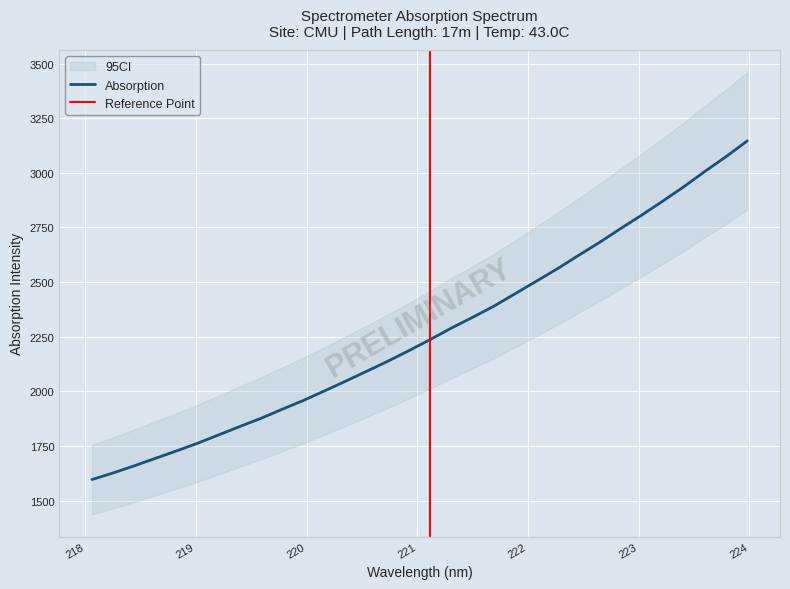

Reading right to left, what are all the values shown in this chart?

3146.0	3074.4	3006.9	2936.7	2870.8	2806.5	2744.7	2681.4	2621.6	2560.6	2503.3	2446.3	2389.7	2339.0	2290.1	2237.5	2187.2	2138.6	2092.6	2047.1	2002.6	1958.8	1918.5	1877.1	1839.8	1801.3	1763.0	1727.8	1693.7	1659.4	1626.8	1596.6